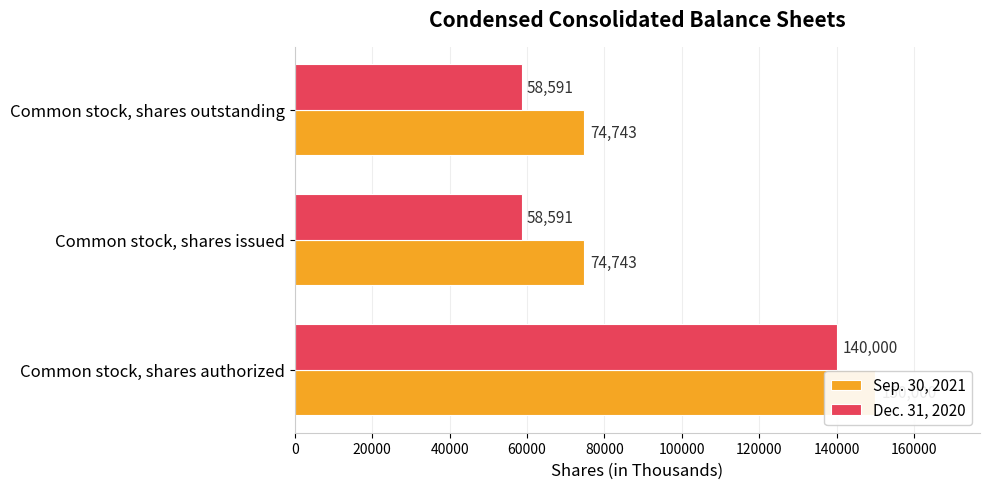

What are all the series names shown in the legend?

Sep. 30, 2021, Dec. 31, 2020